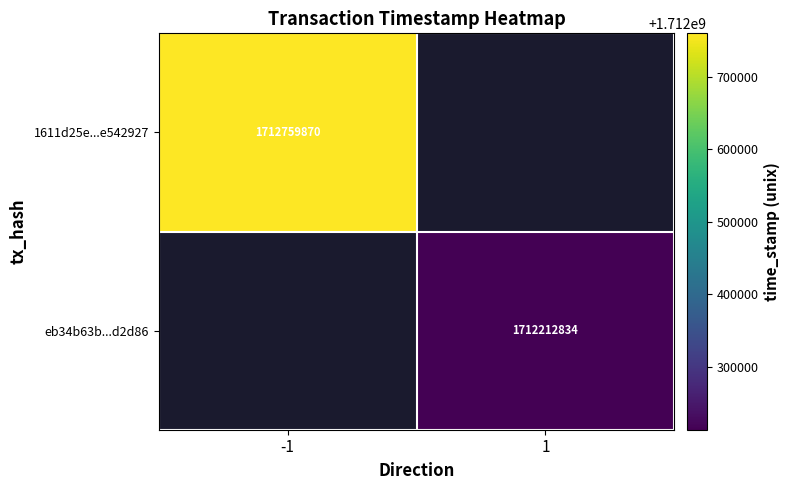

How many series are shown in this chart?

2